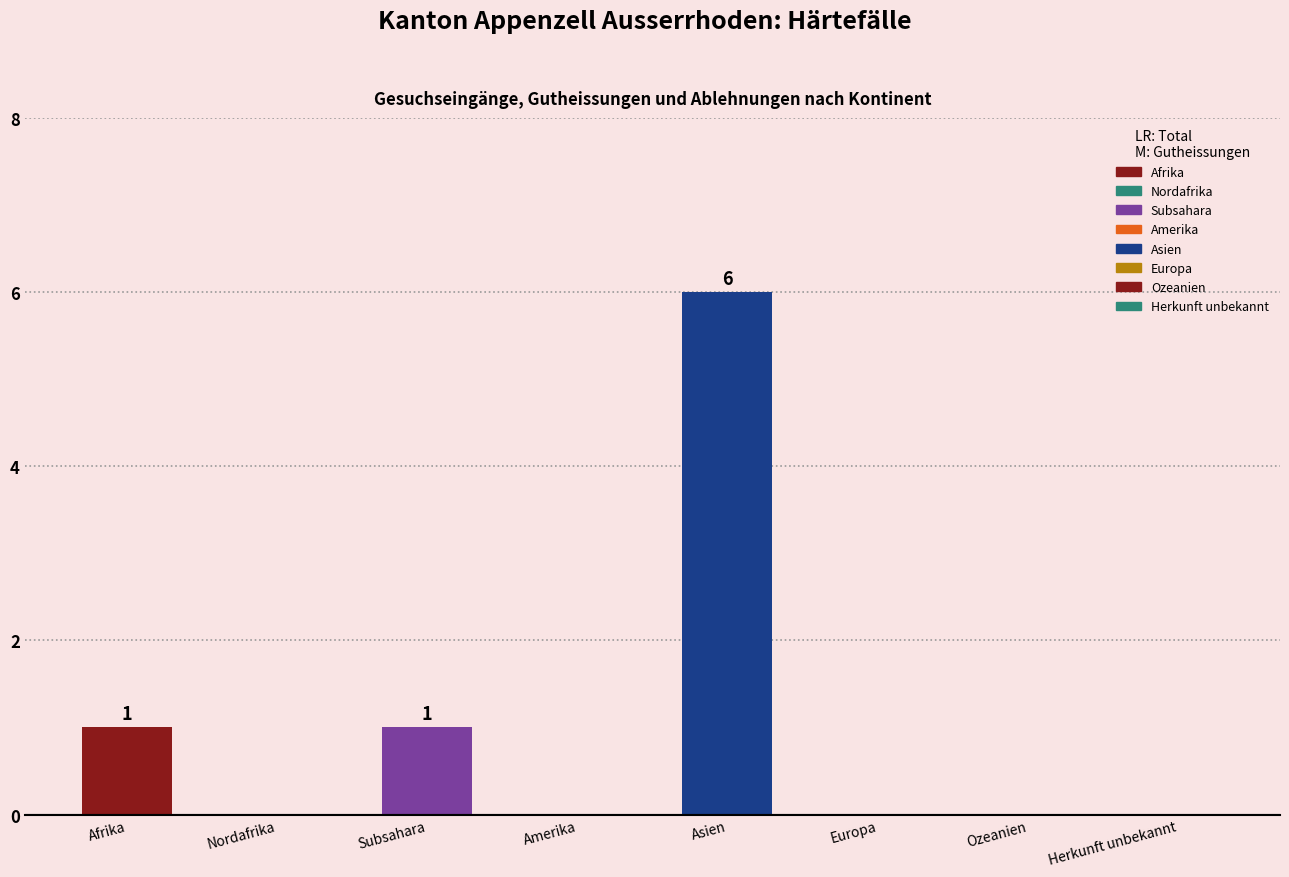

What is the maximum value shown in the chart?

6